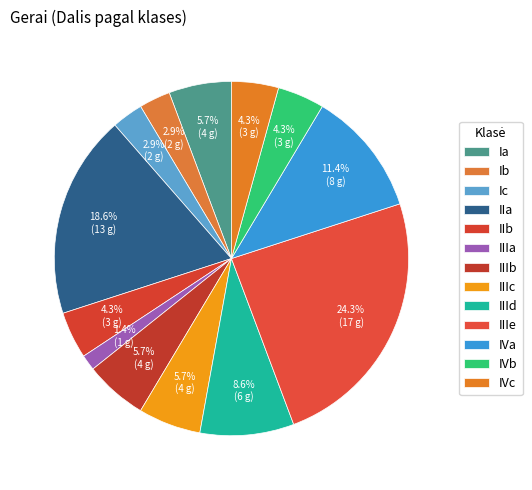

Between Ic and Ia, which is larger?

Ia